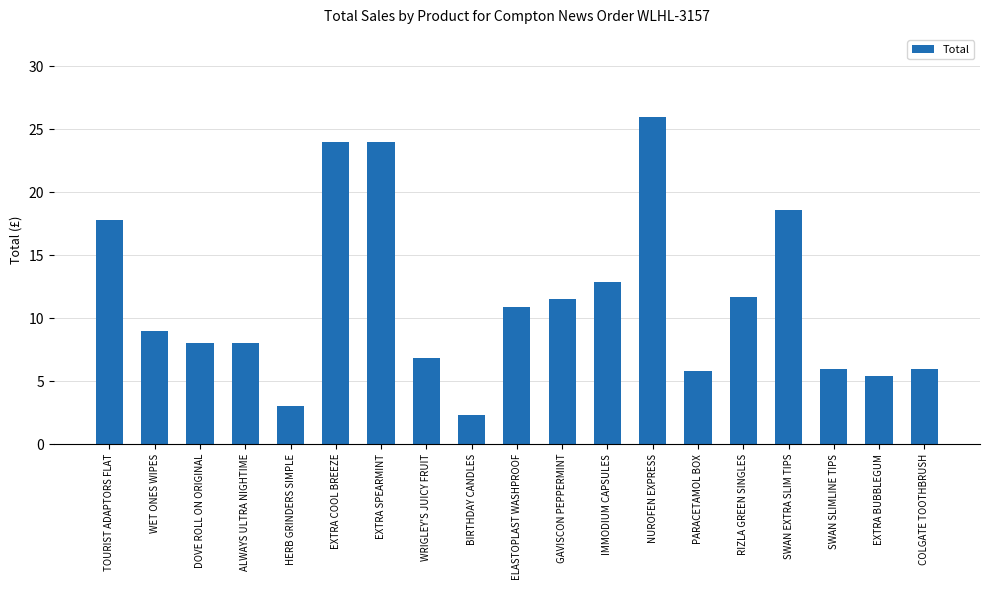

What is the ratio of the value at ALWAYS ULTRA NIGHTIME to the value at NUROFEN EXPRESS?

0.3